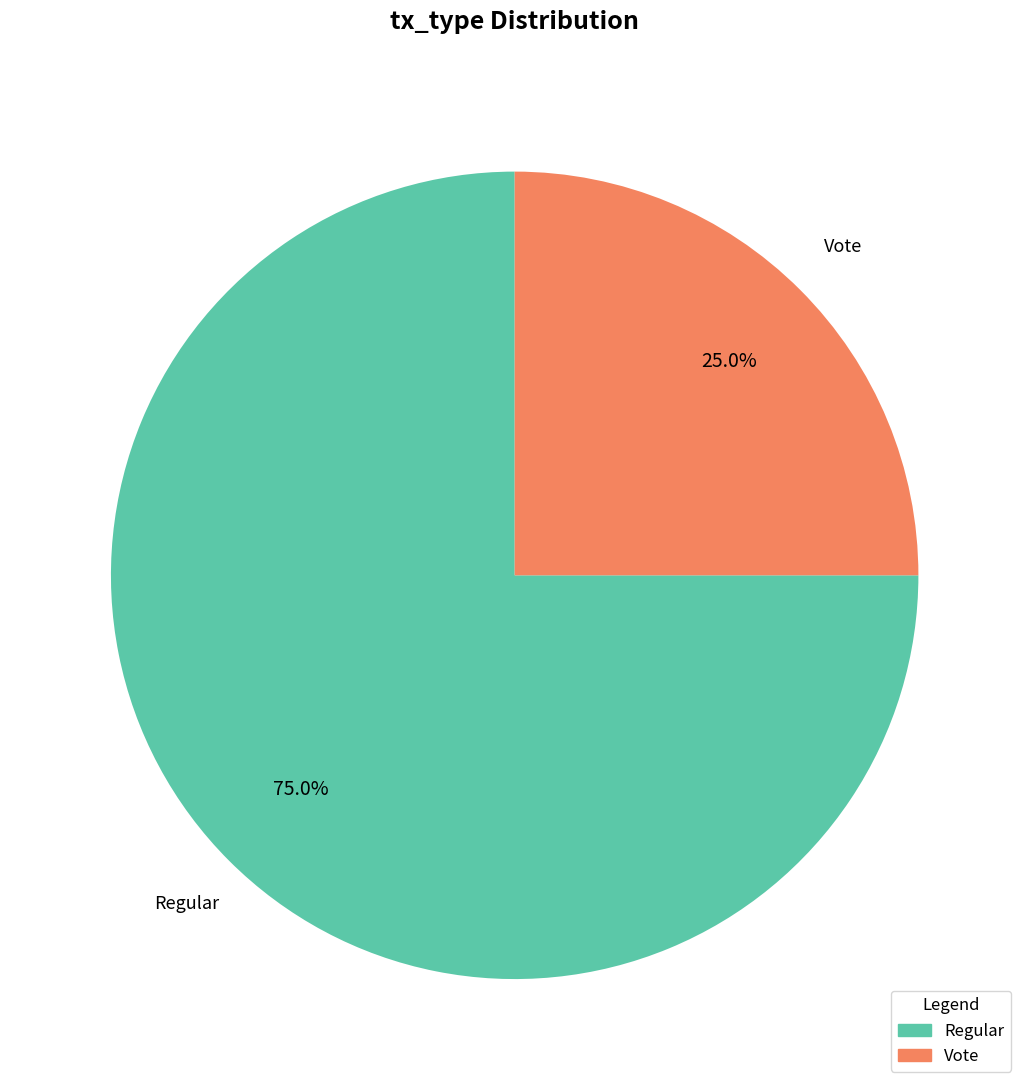

To the nearest percent, what is the difference between the largest and smallest slice percentages?

50%